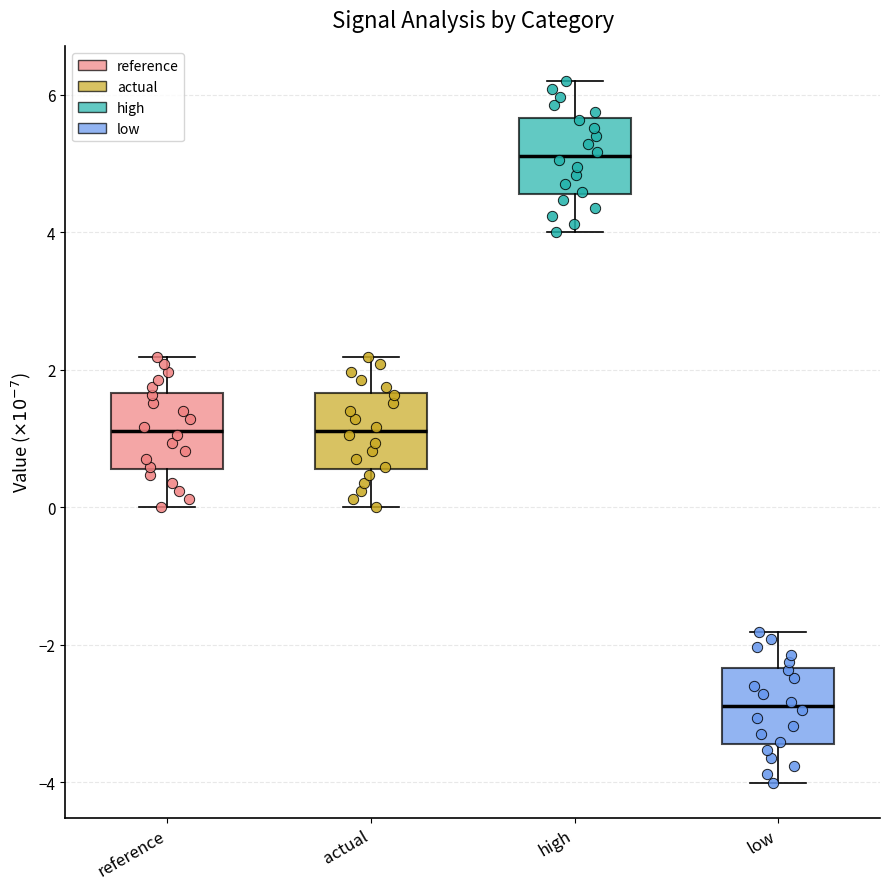

Reading left to right, transcribe this box plot: for each box, give where its median line is, the range the box spans, and where its two whiskers end, as read against the y-axis. The values are not printed on the chart, so give them approximately, as read against the axis.

reference: median 1.2, box 0.6 to 1.6, whiskers 0.0 to 2.2
actual: median 1.2, box 0.6 to 1.6, whiskers 0.0 to 2.2
high: median 5.2, box 4.6 to 5.6, whiskers 4.0 to 6.2
low: median -2.8, box -3.4 to -2.4, whiskers -4.0 to -1.8